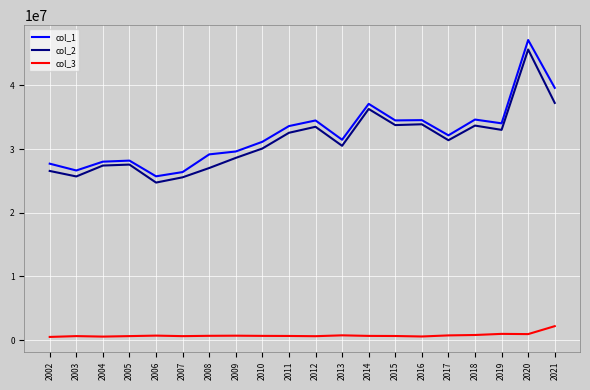

True or false: col_1 and col_3 cross at least once.

False